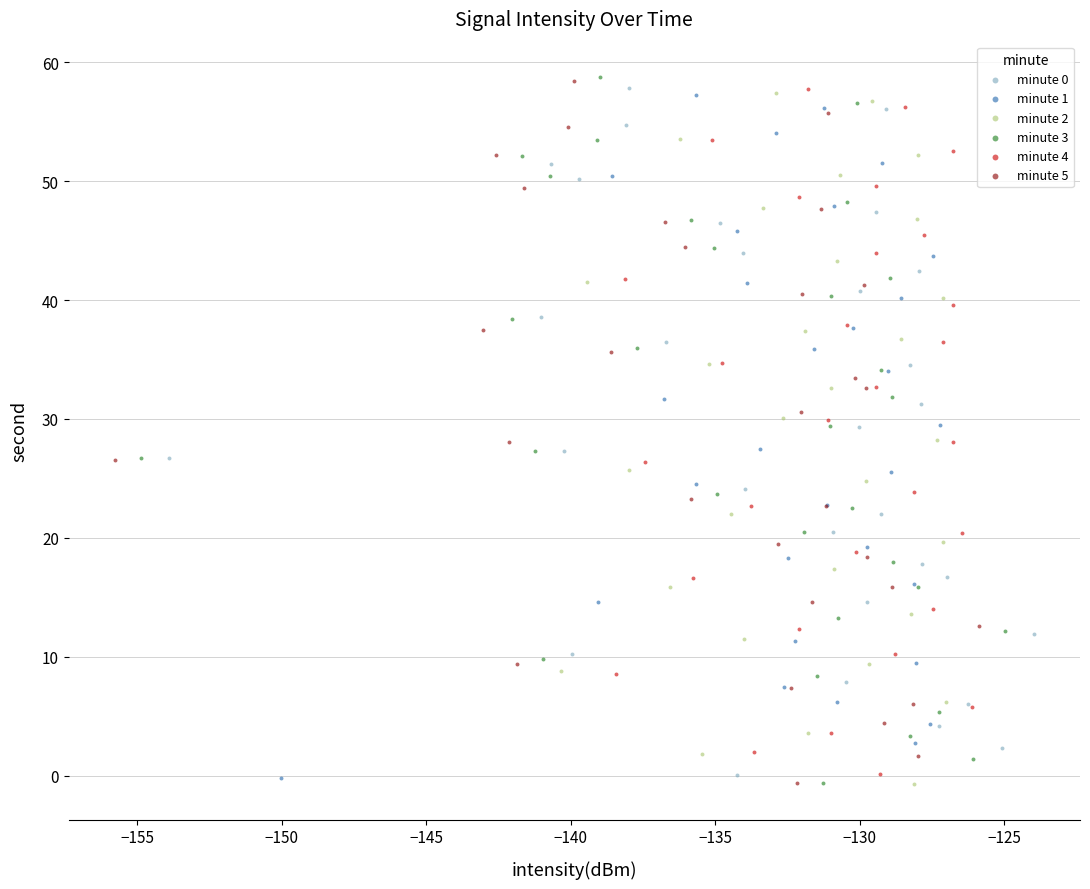

What are all the series names shown in the legend?

minute 0, minute 1, minute 2, minute 3, minute 4, minute 5